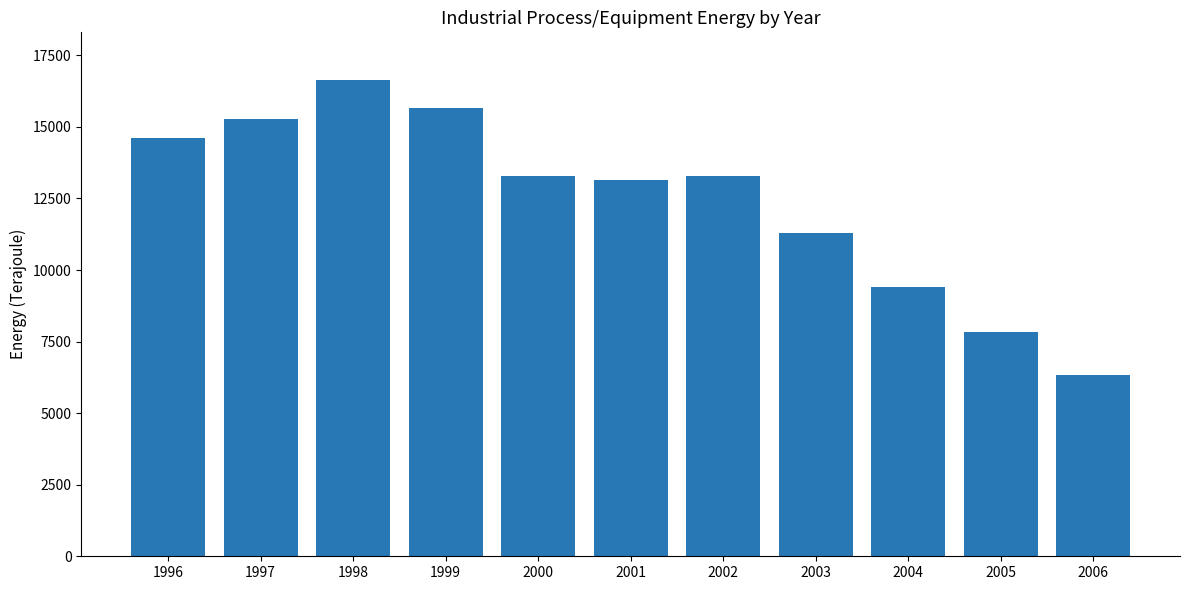

At which category does the chart reach its minimum across all series?

2006